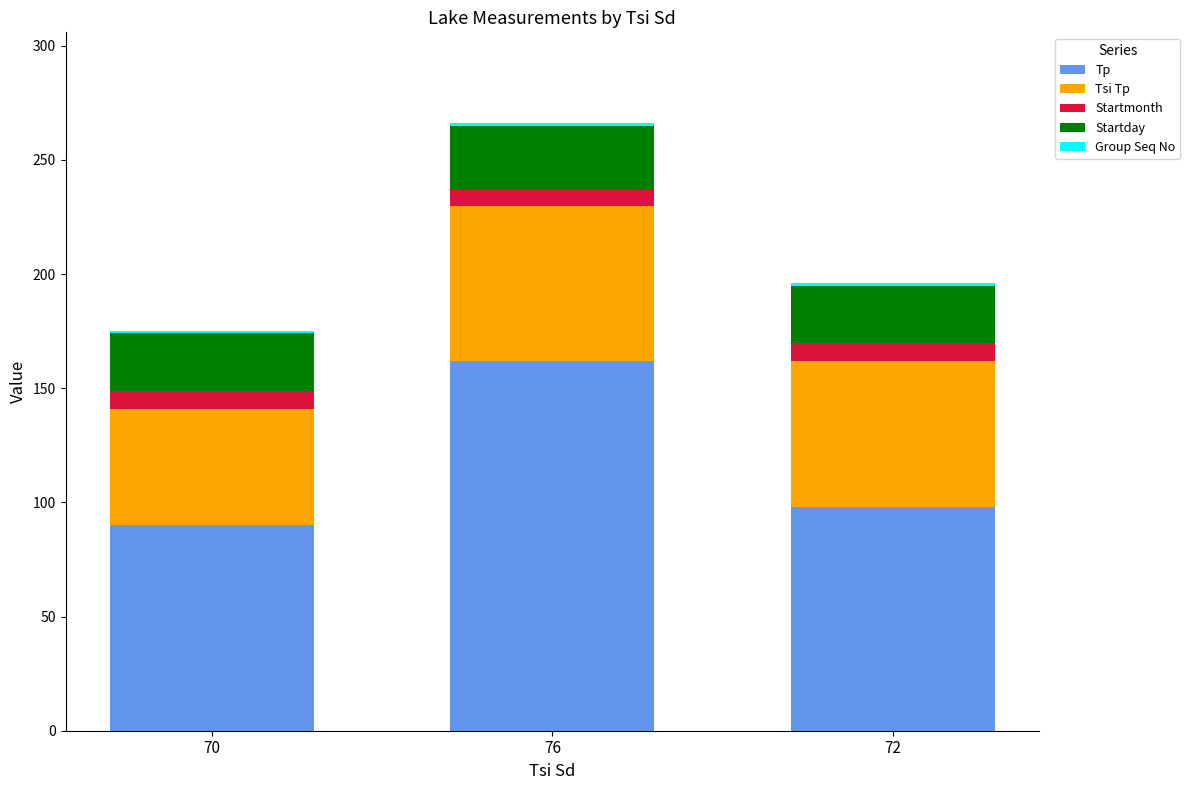

At which category is the sum across all series the highest?

76